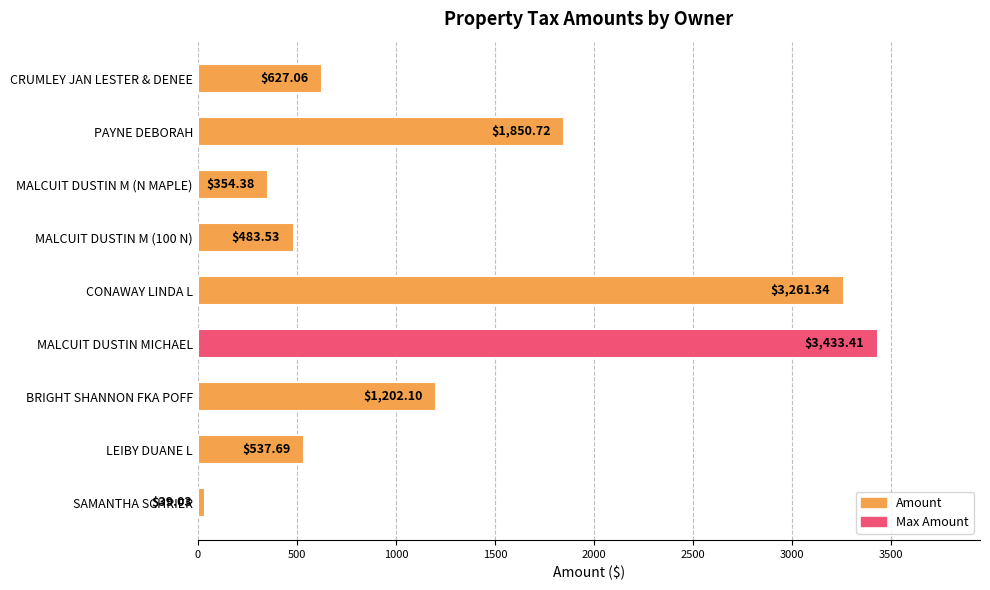

What is the average value?

1309.9